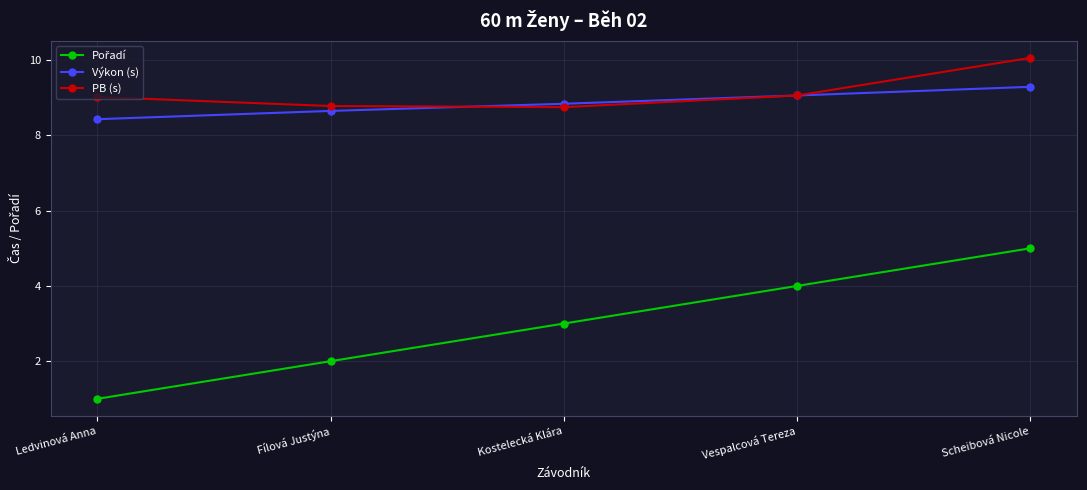

Is it true that PB (s) equals 8.8 at Kostelecká Klára?

True